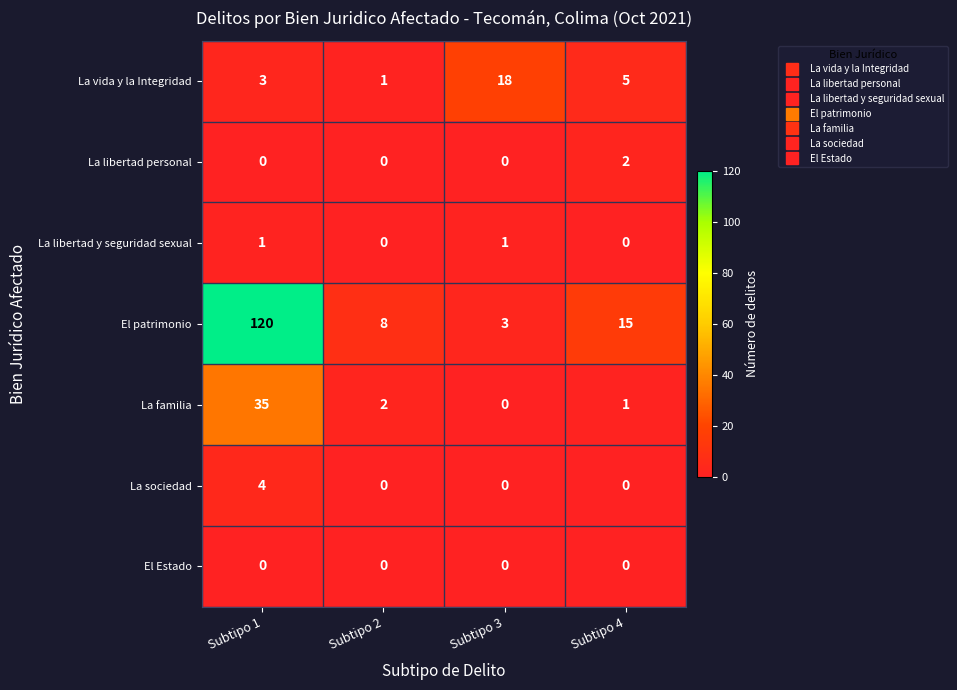

Rank the series by their maximum value, from lowest to highest.

El Estado, La libertad y seguridad sexual, La libertad personal, La sociedad, La vida y la Integridad, La familia, El patrimonio